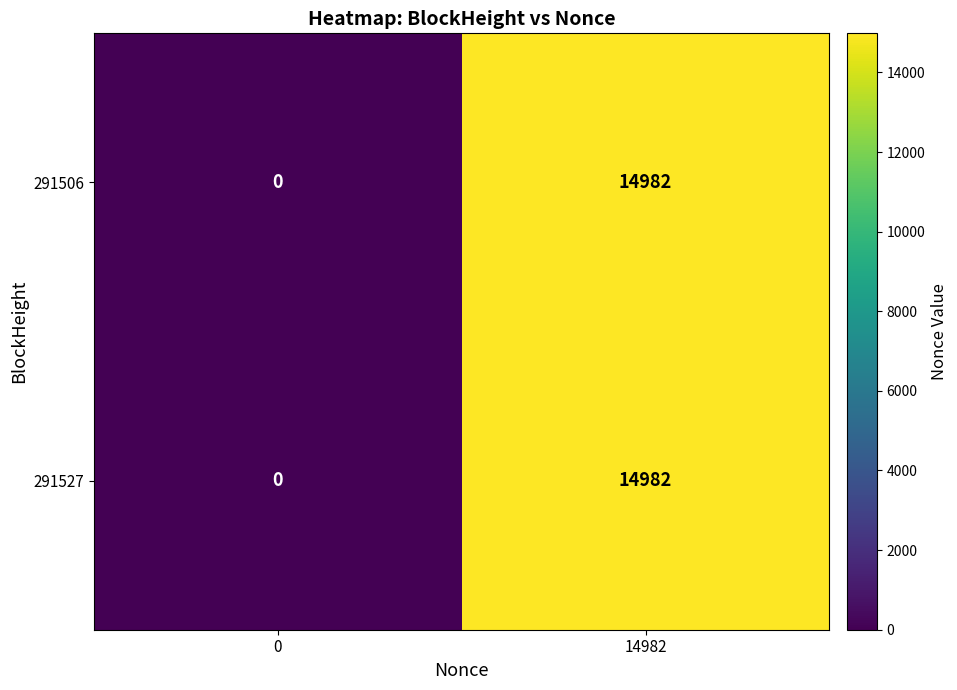

The value of 291527 at 14982 is 14982. True or false?

True